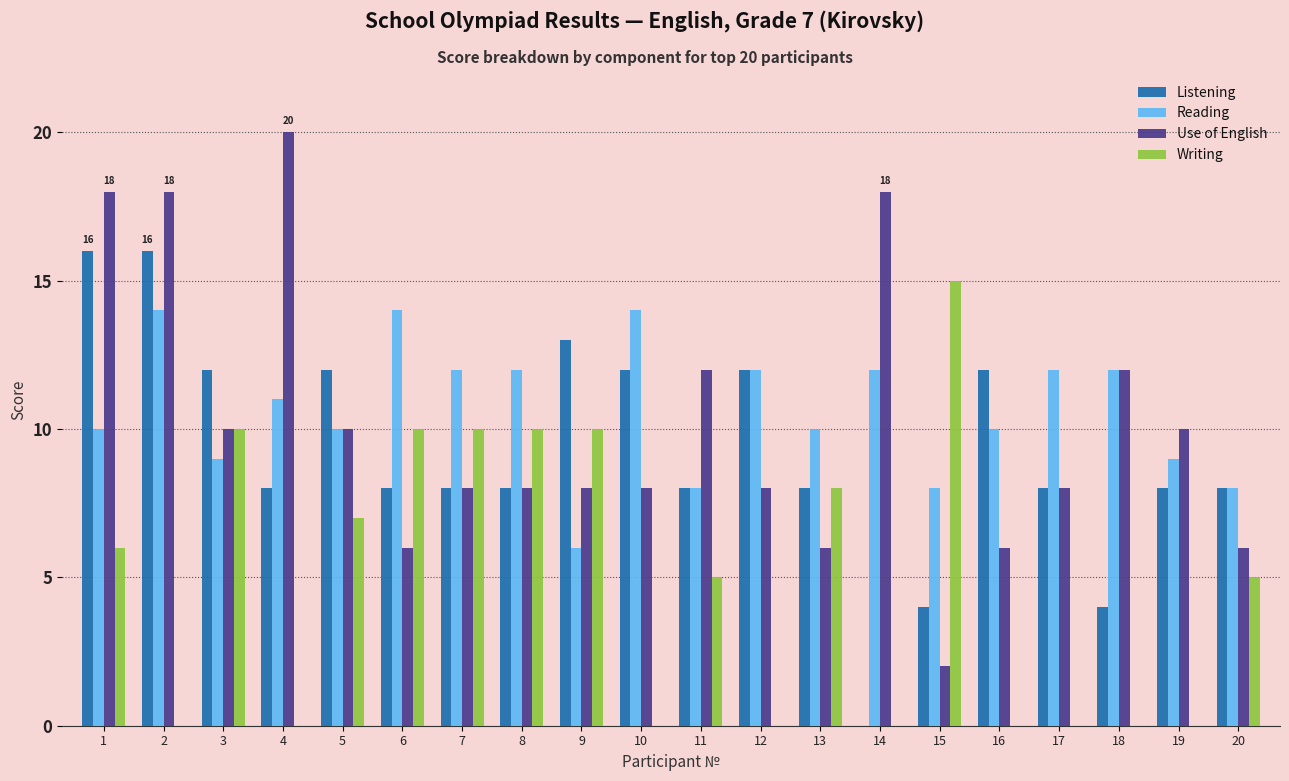

Which series changed the most between 4 and 7?

Use of English